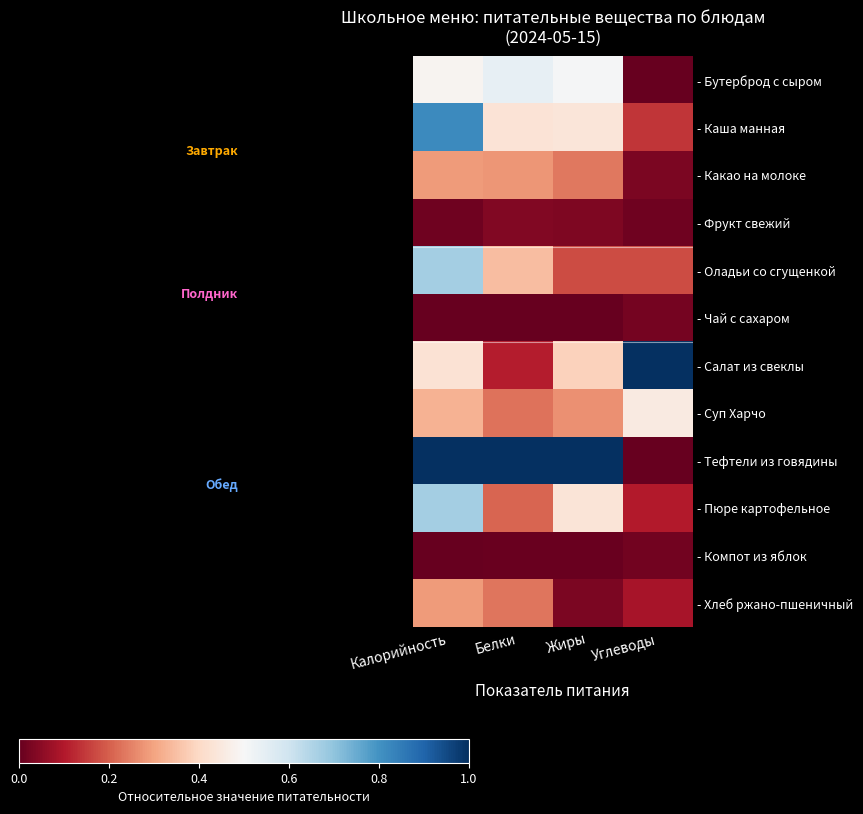

Rank the series by their maximum value, from highest to lowest.

- Салат из свеклы, - Тефтели из говядины, - Каша манная, - Оладьи со сгущенкой, - Пюре картофельное, - Бутерброд с сыром, - Суп Харчо, - Какао на молоке, - Хлеб ржано-пшеничный, - Фрукт свежий, - Чай с сахаром, - Компот из яблок